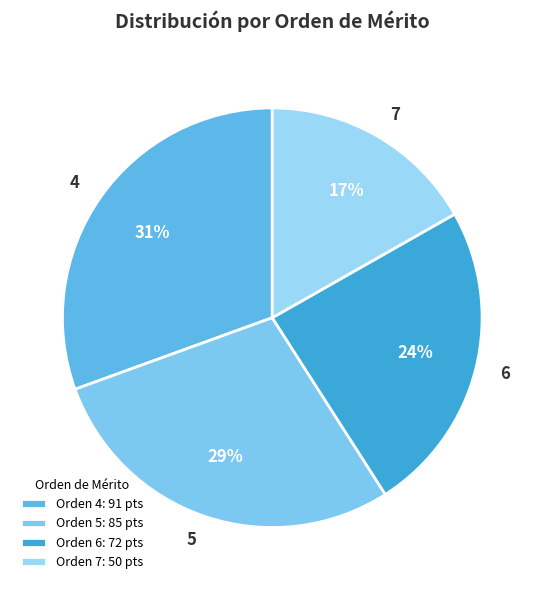

Does 4 represent more than half of the total?

No